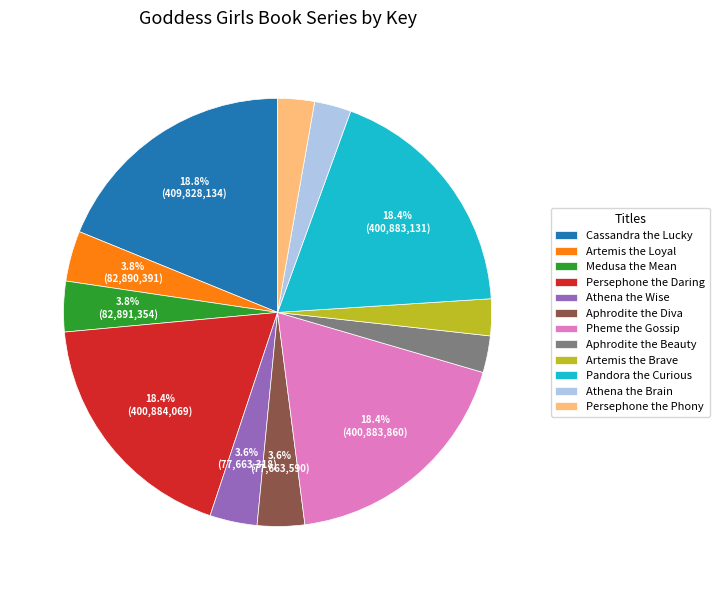

Is the sum of Athena the Brain and Pandora the Curious greater than half?

No